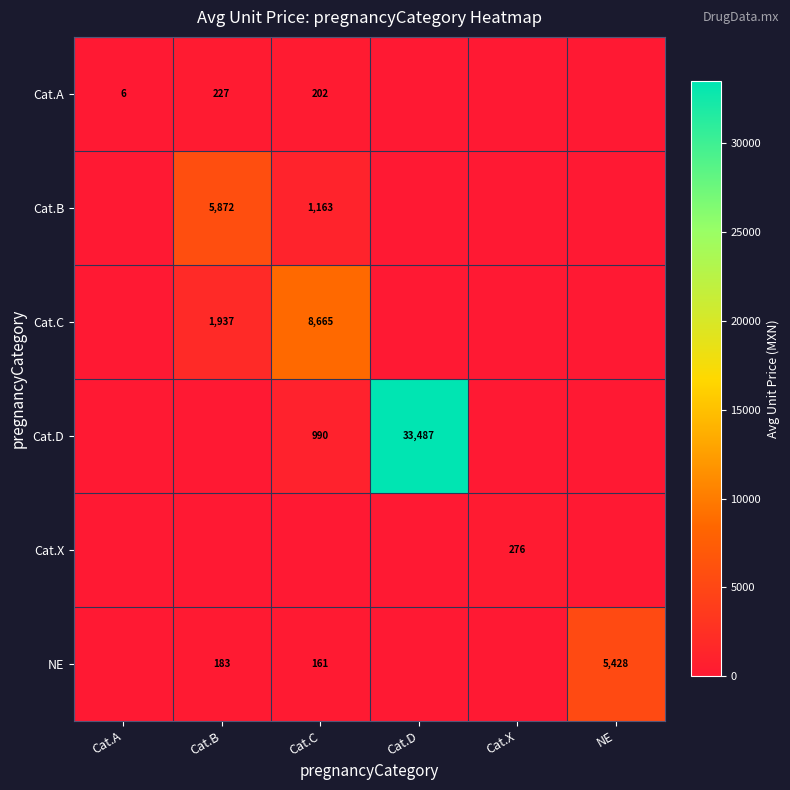

What is the difference between the Cat.A values at Cat.C and Cat.A?

196